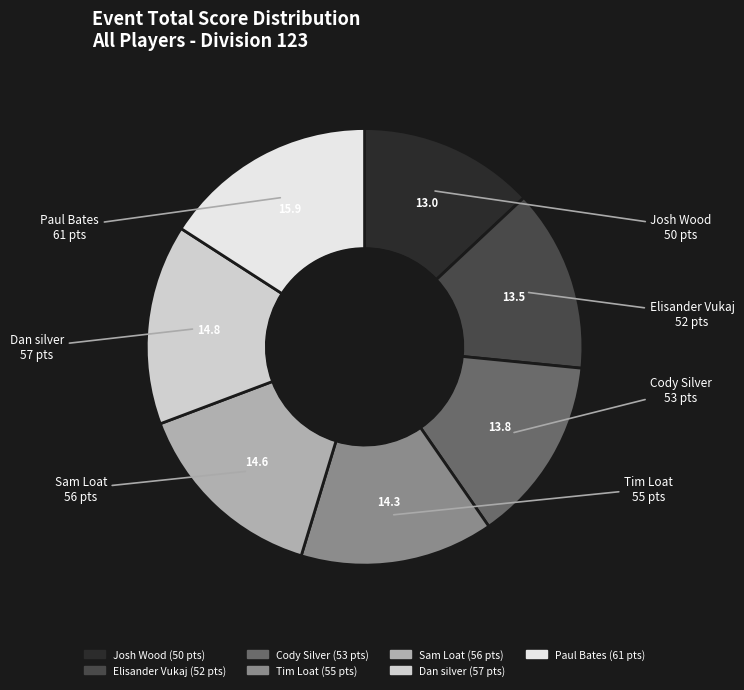

Do Sam Loat and Tim Loat together represent more than half of the pie?

No